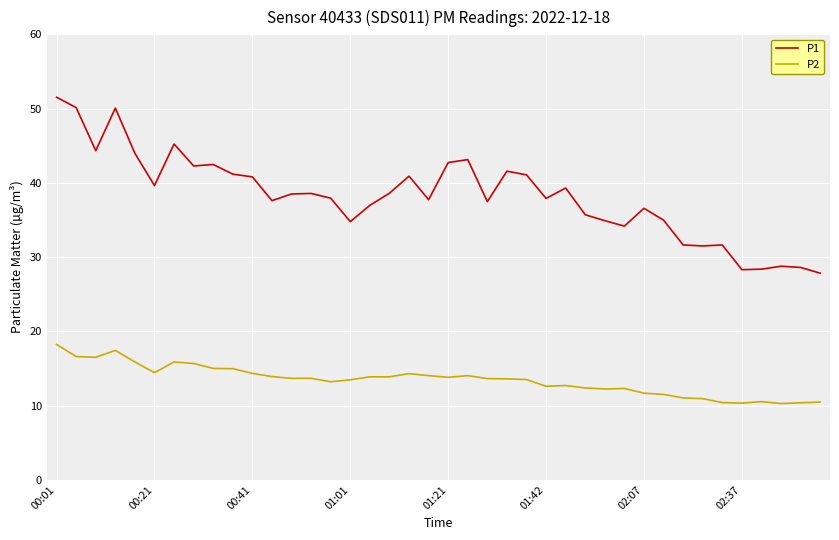

What is the difference between the maximum and minimum values in the P2 series?

8.0